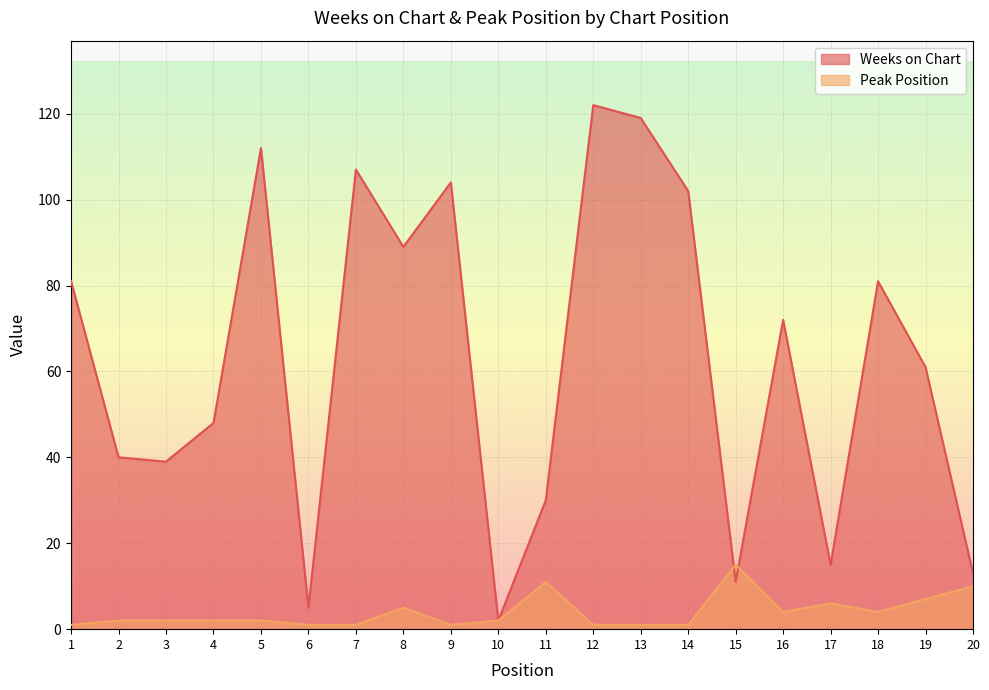

Does the chart display data point markers on the line(s)?

No